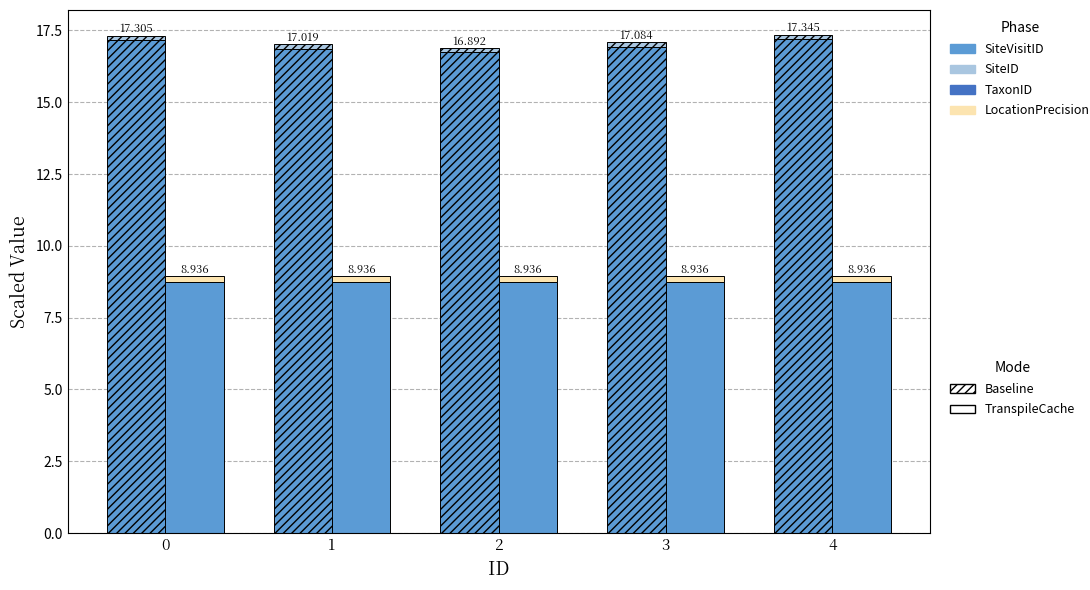

Between 4 and 2, which is larger?

4